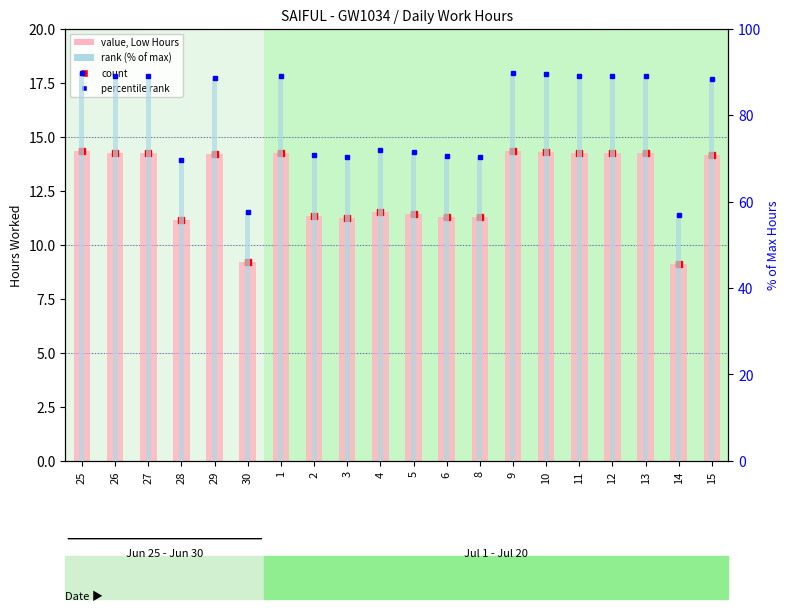

What position from the left is 30?

6